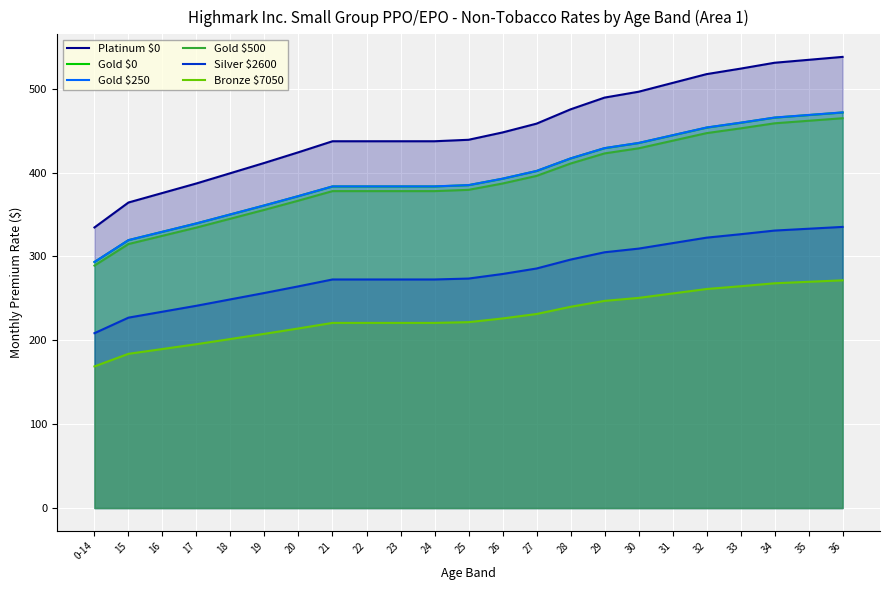

At which label does Platinum $0 first exceed 439?

25